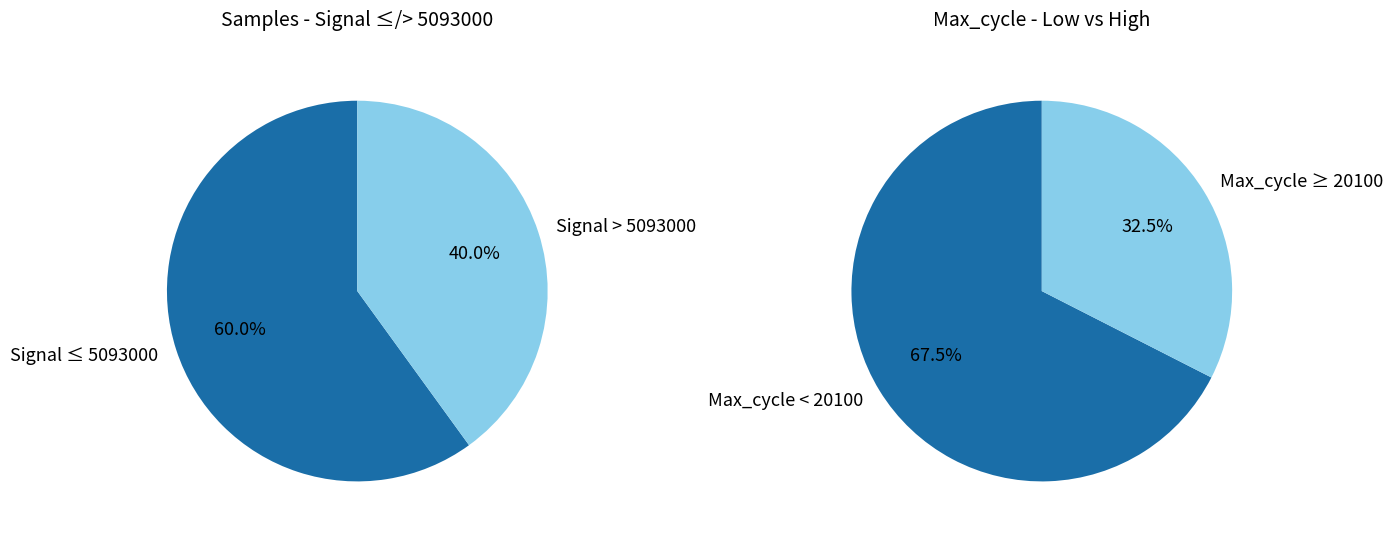

Is it true that 38 is 16% of the pie?

False